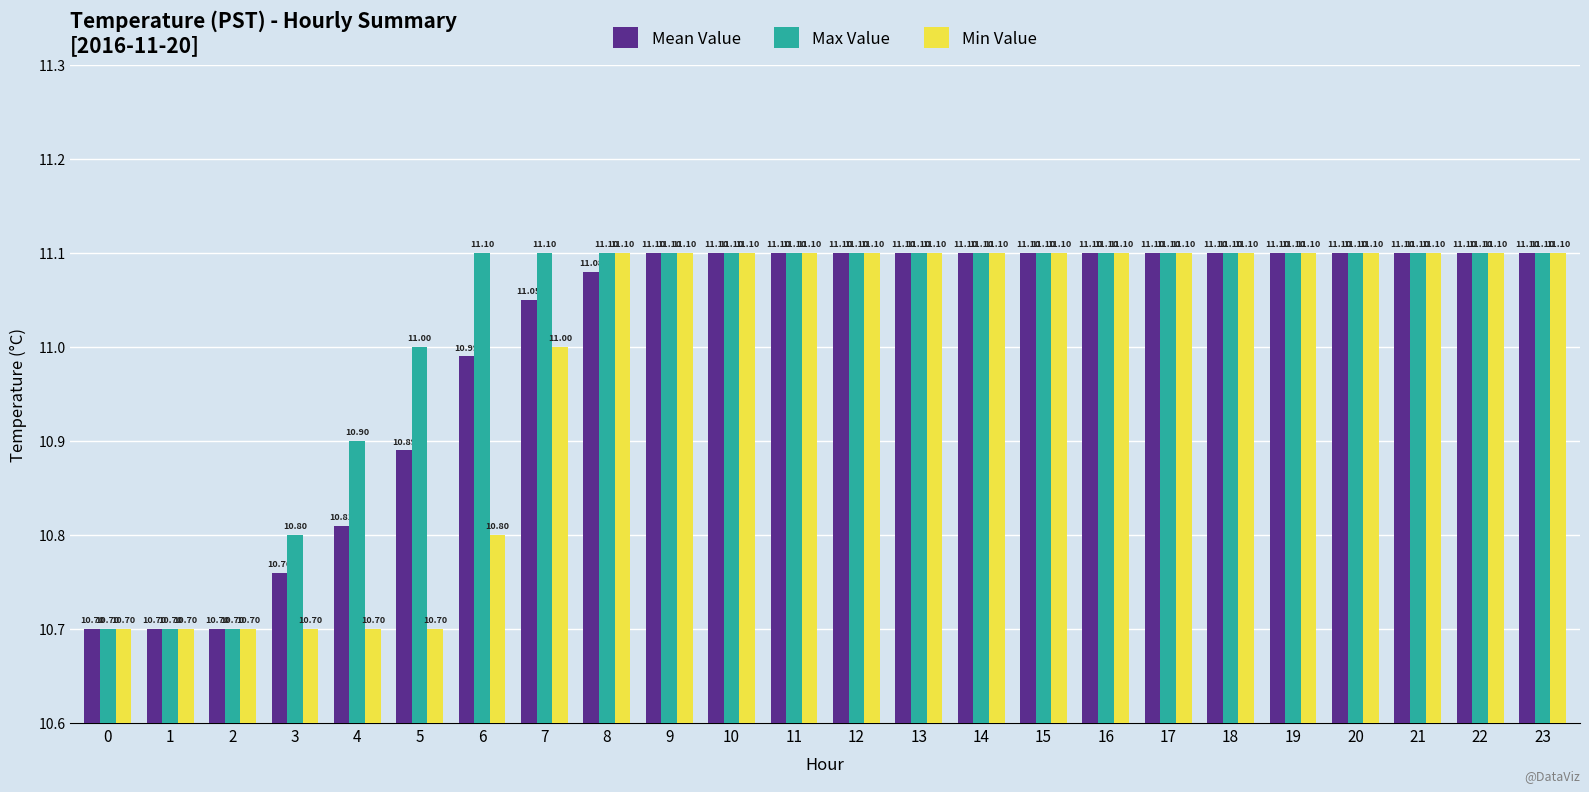

What are all the series names shown in the legend?

Mean Value, Max Value, Min Value